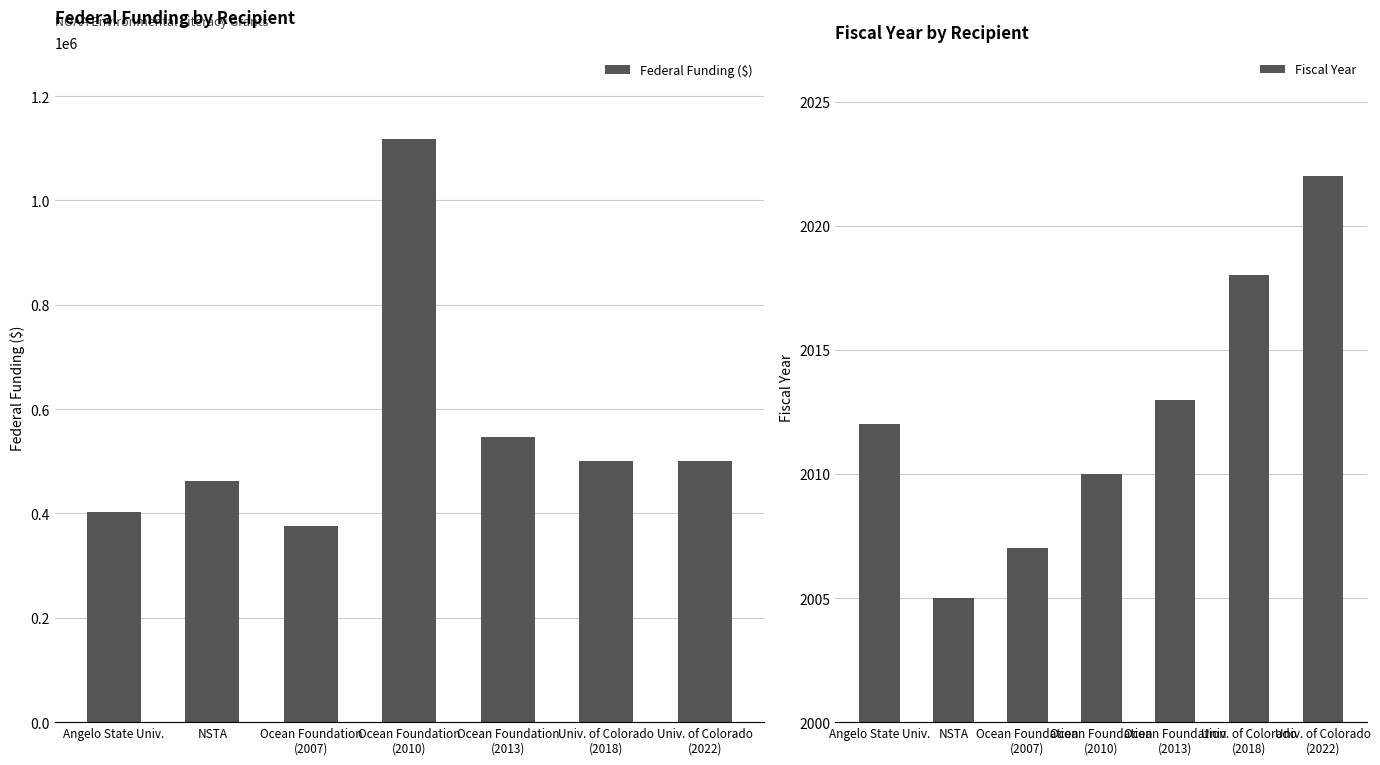

Which series has the widest spread of values?

Federal Funding ($)